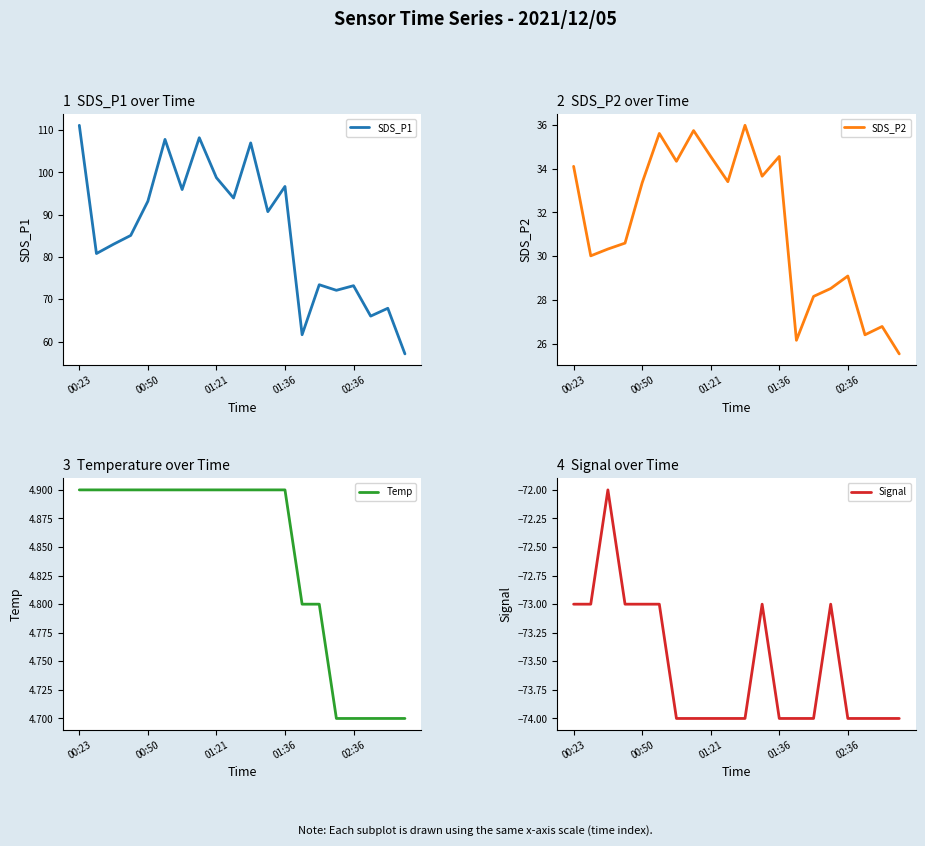

What is the sum of all Signal values?

-1471